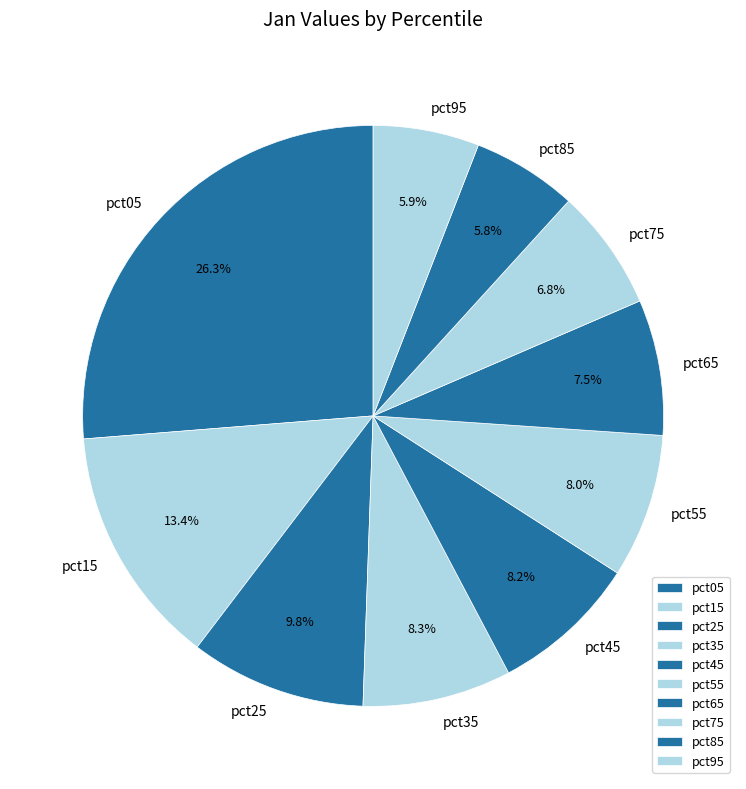

To the nearest percent, what is the average slice percentage?

10%